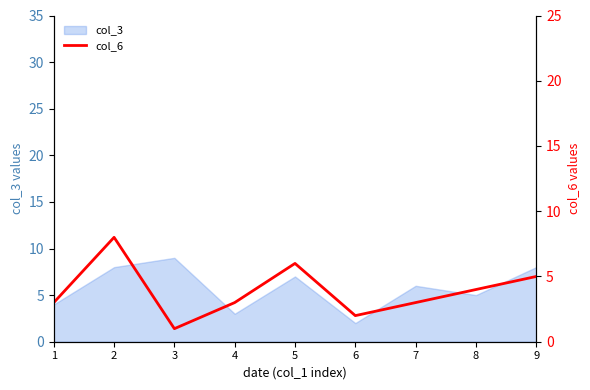

Reading left to right, list all the values displayed in this chart.

3	8	1	3	6	2	3	4	5